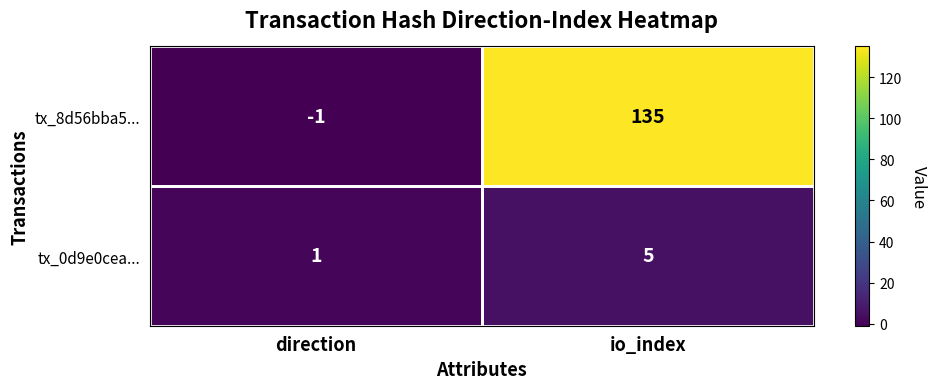

What is the difference between the tx_8d56bba5... values at direction and io_index?

136